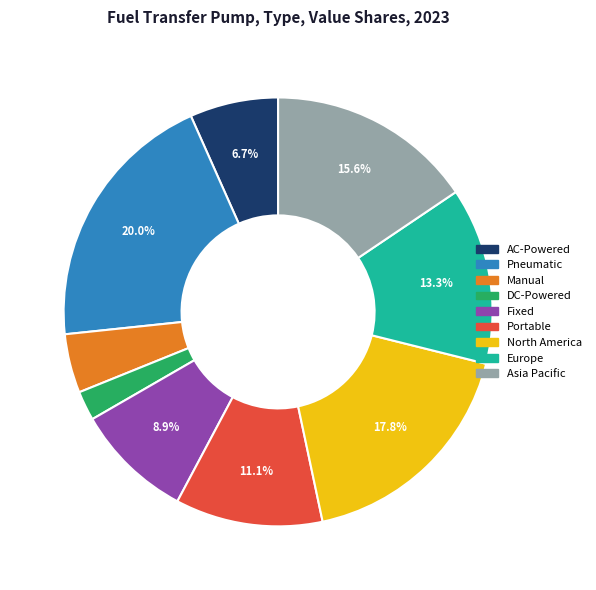

Is there any slice that represents more than half of the pie?

No